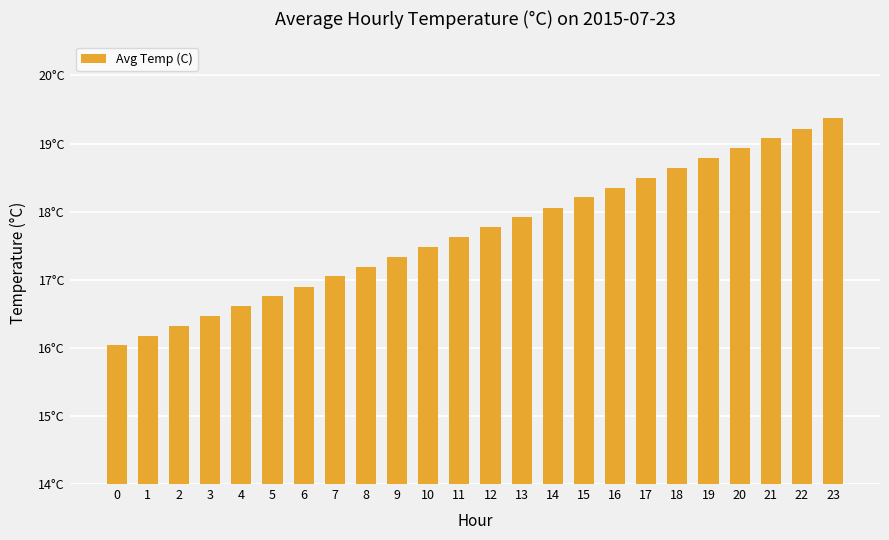

What is the ratio of the value at 13 to the value at 12?

1.0